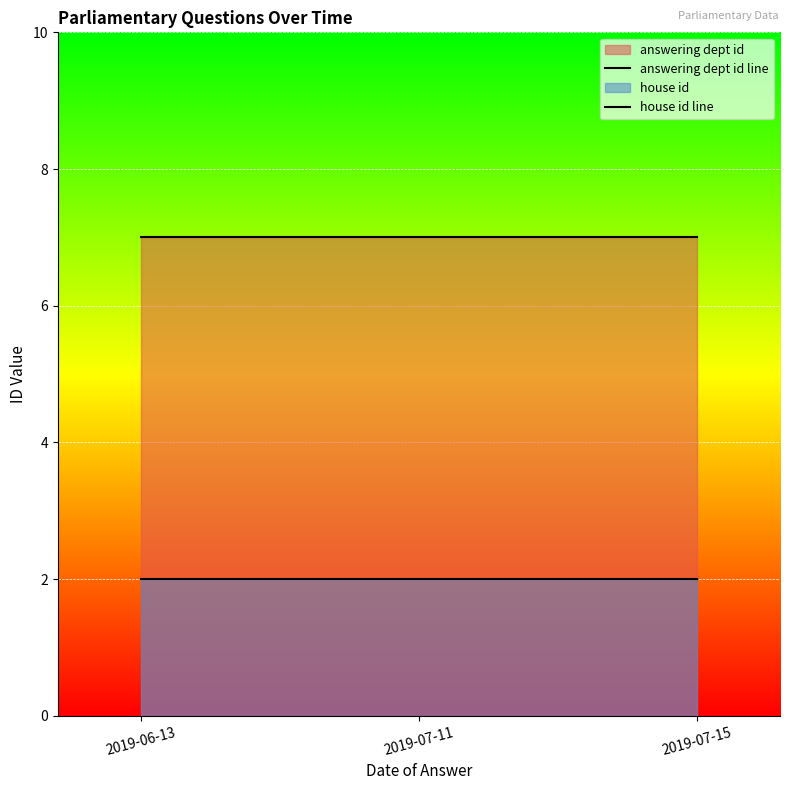

What is the approximate value of answering dept id line at 2019-06-13?

7